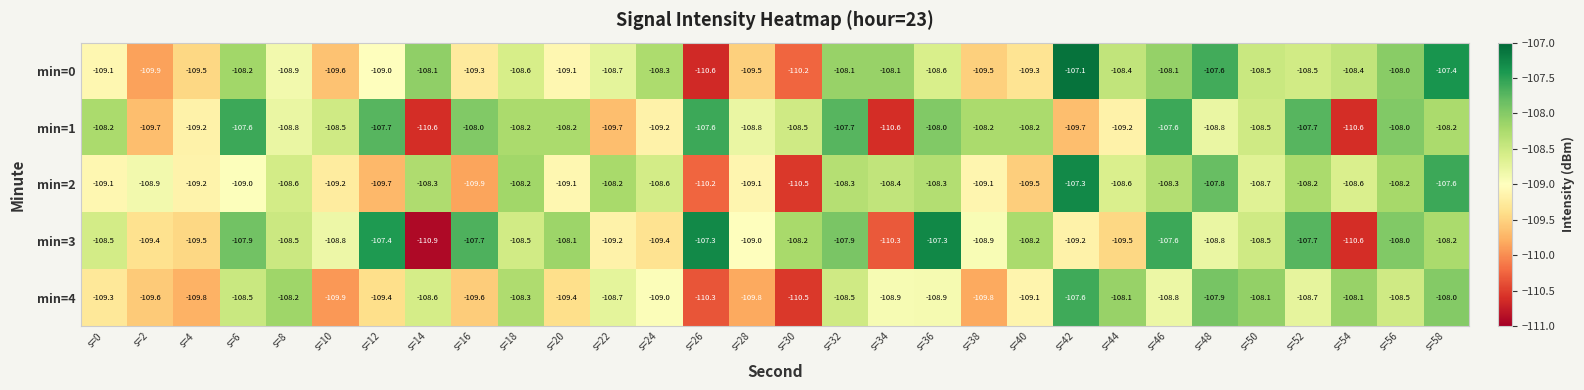

How many data points does each series have?

30